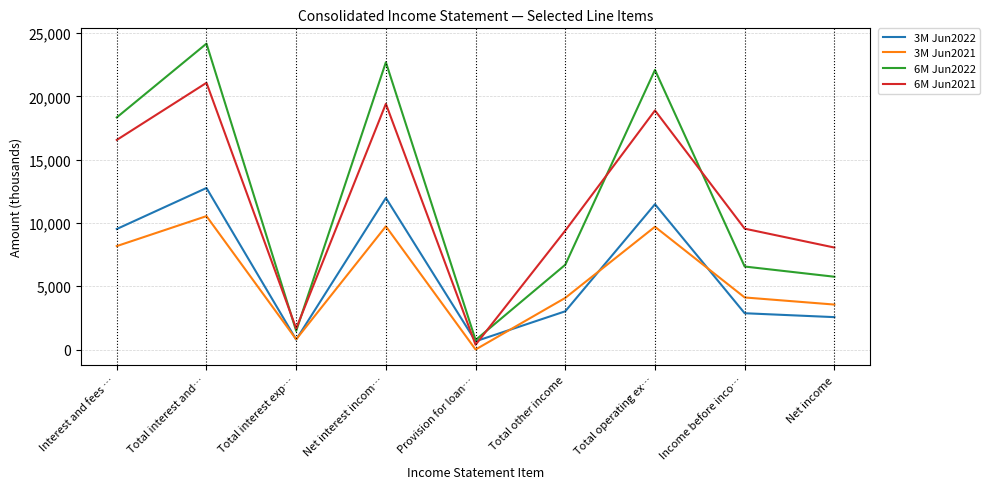

How many lines are shown in the chart?

4